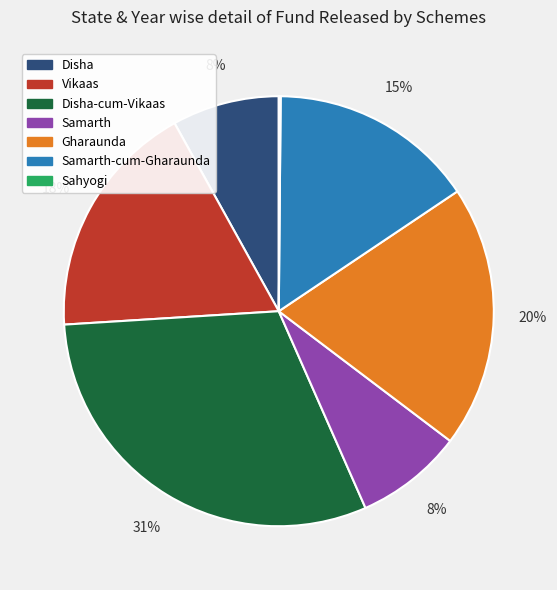

To the nearest percent, what is the average slice percentage?

14%